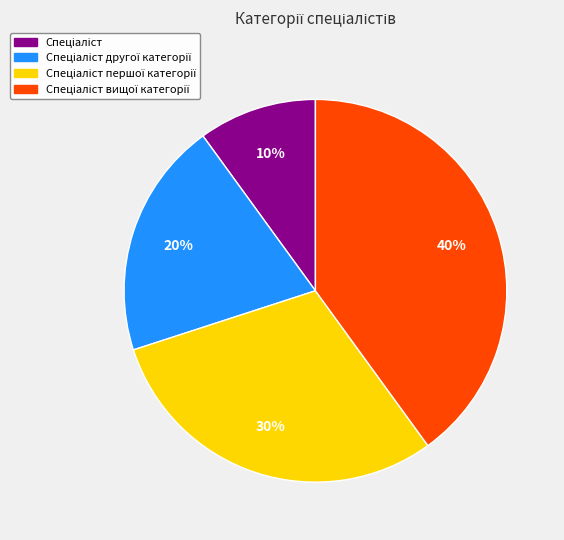

Is there a majority slice in this chart?

No